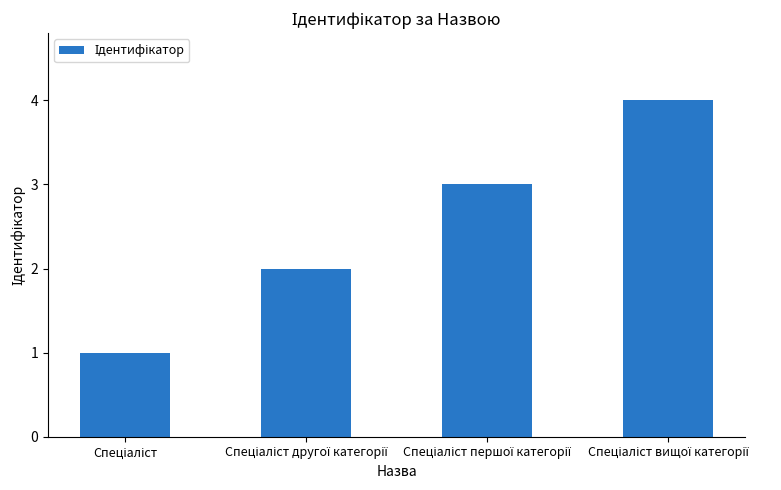

What is the greatest value displayed?

4